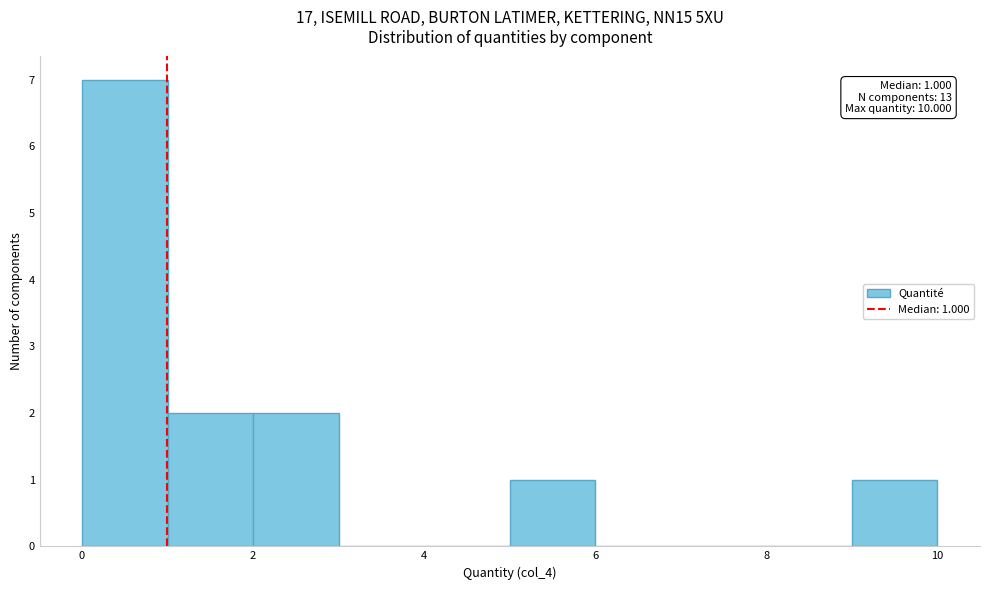

Over which range of the x-axis is the bar tallest?

0 to 1